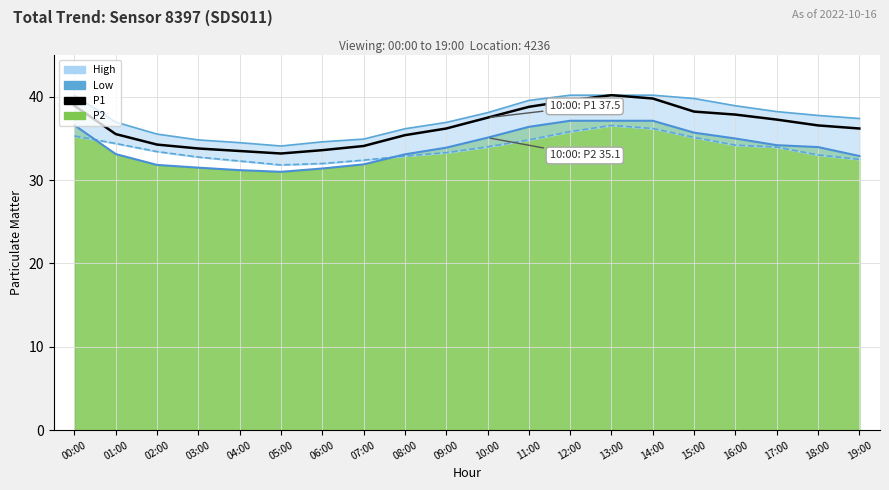

Reading right to left, what are all the values shown in this chart?

High_line: 19:00=37.4	18:00=37.8	17:00=38.2	16:00=38.9	15:00=39.8	14:00=40.2	13:00=40.2	12:00=40.2	11:00=39.6	10:00=38.1	09:00=36.9	08:00=36.2	07:00=34.9	06:00=34.6	05:00=34.1	04:00=34.5	03:00=34.8	02:00=35.5	01:00=37.0	00:00=40.2
Low_line: 19:00=32.5	18:00=33.0	17:00=34.0	16:00=34.2	15:00=35.1	14:00=36.2	13:00=36.6	12:00=35.8	11:00=34.8	10:00=34.0	09:00=33.3	08:00=32.9	07:00=32.4	06:00=32.0	05:00=31.8	04:00=32.3	03:00=32.8	02:00=33.4	01:00=34.4	00:00=35.3
P1: 19:00=36.2	18:00=36.6	17:00=37.3	16:00=37.9	15:00=38.2	14:00=39.8	13:00=40.2	12:00=39.6	11:00=38.8	10:00=37.5	09:00=36.2	08:00=35.4	07:00=34.1	06:00=33.6	05:00=33.2	04:00=33.5	03:00=33.8	02:00=34.3	01:00=35.5	00:00=38.9
P2_line: 19:00=32.9	18:00=34.0	17:00=34.2	16:00=35.0	15:00=35.7	14:00=37.1	13:00=37.1	12:00=37.1	11:00=36.4	10:00=35.1	09:00=33.9	08:00=33.1	07:00=31.9	06:00=31.4	05:00=31.0	04:00=31.2	03:00=31.5	02:00=31.8	01:00=33.1	00:00=36.6